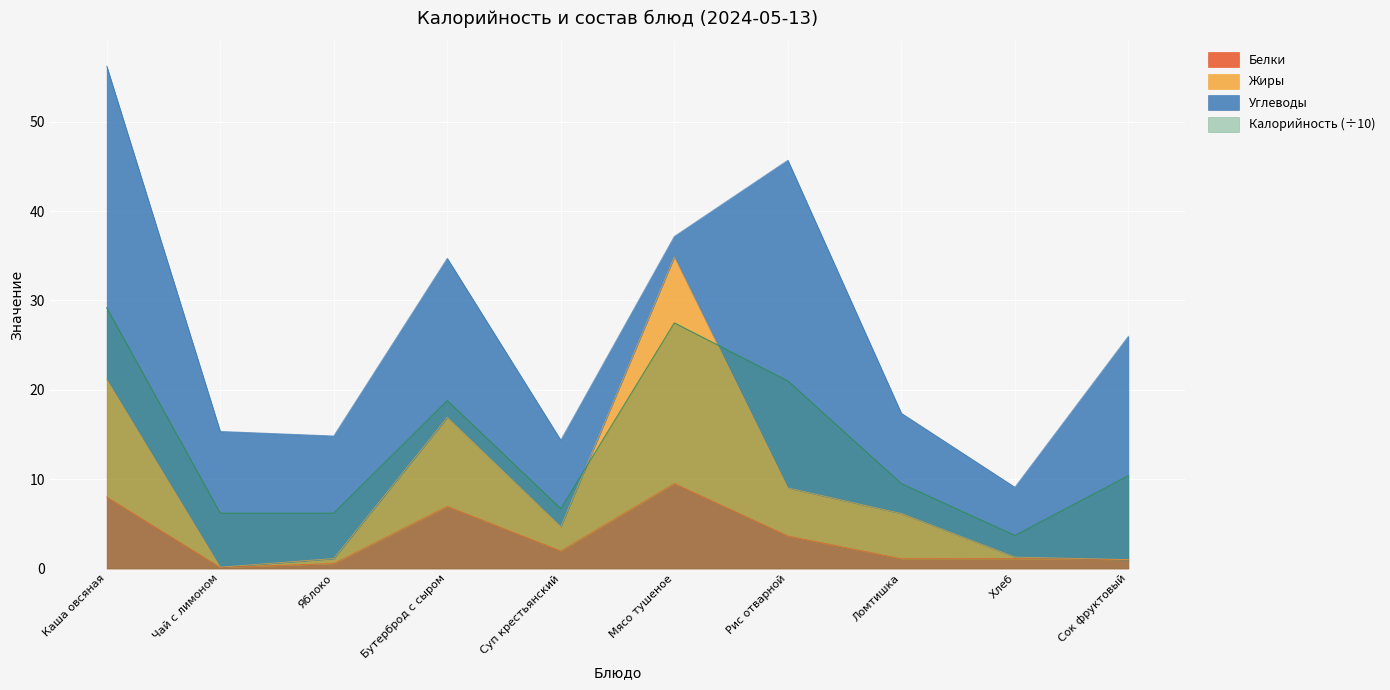

Which series has the widest spread of values?

Жиры